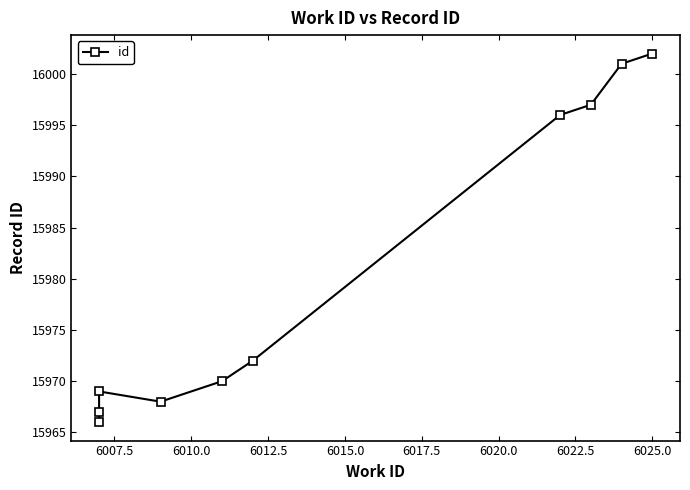

What is the value of the 4th point from the left?

15968